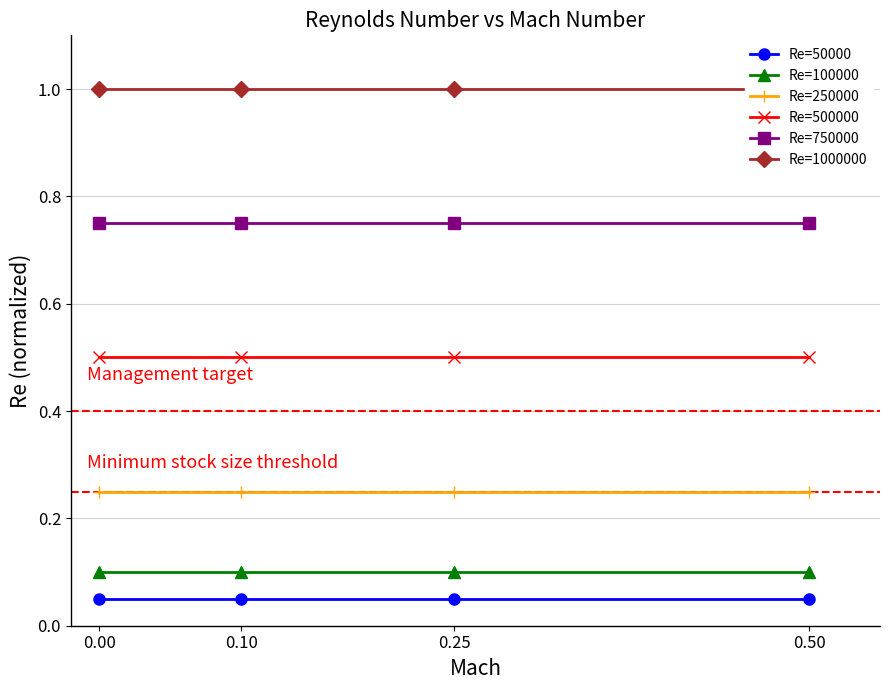

What is the sum of the Re=250000 values at 0.25 and 0.10?

0.5